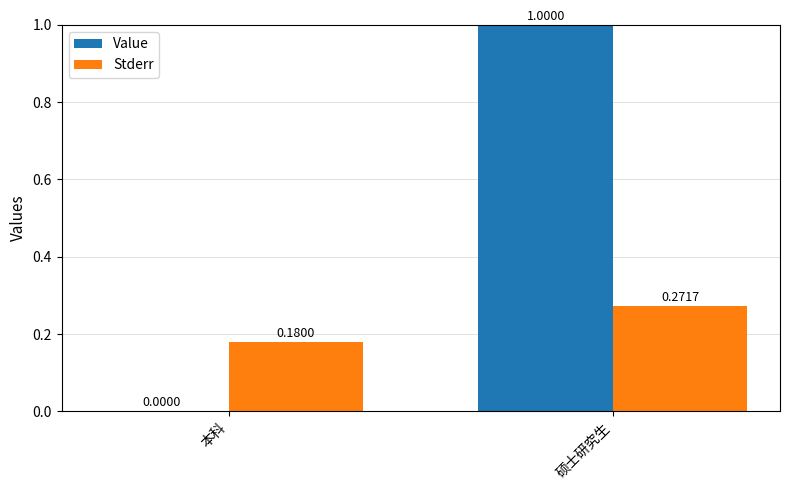

At which label is Value closest to 0?

本科